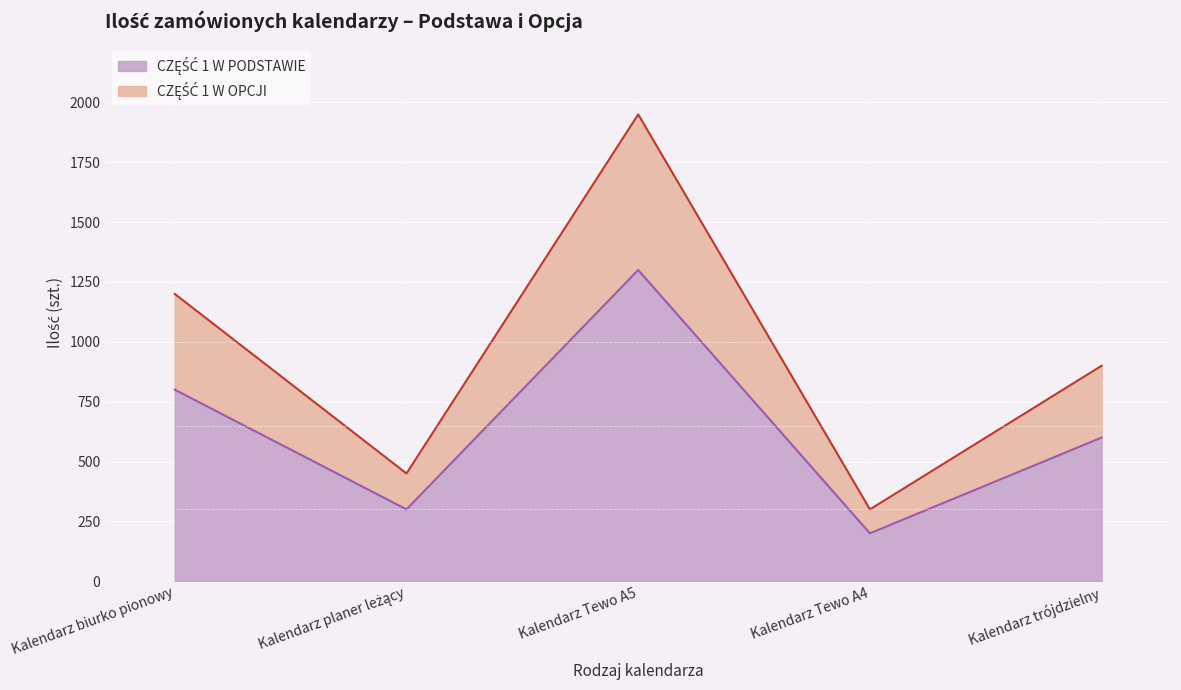

At which label is CZĘŚĆ 1 W OPCJI closest to 1125?

Kalendarz biurko pionowy